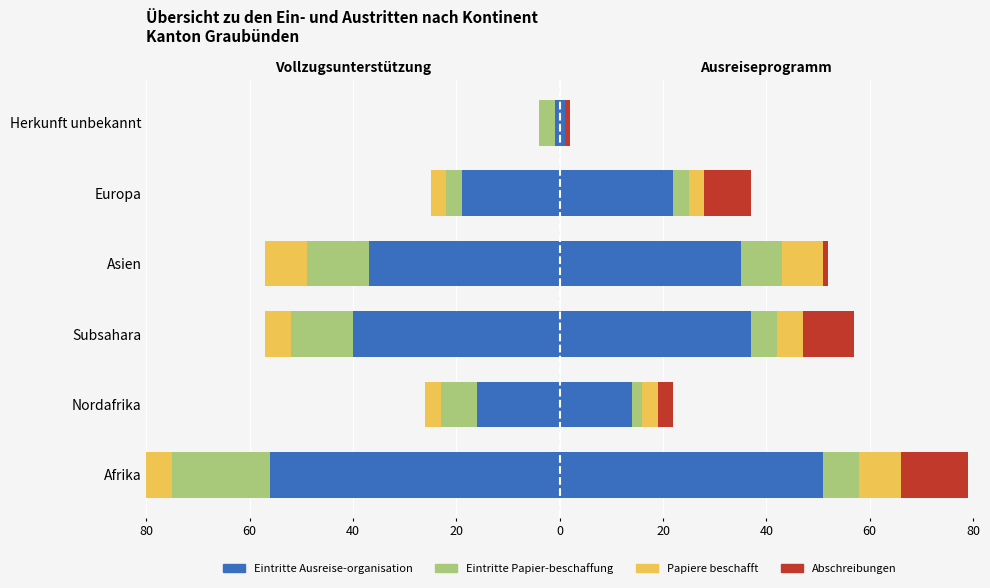

Is the value of Eintritte Papier-beschaffung at Asien greater than the value of Eintritte Ausreise-organisation at Europa?

Yes